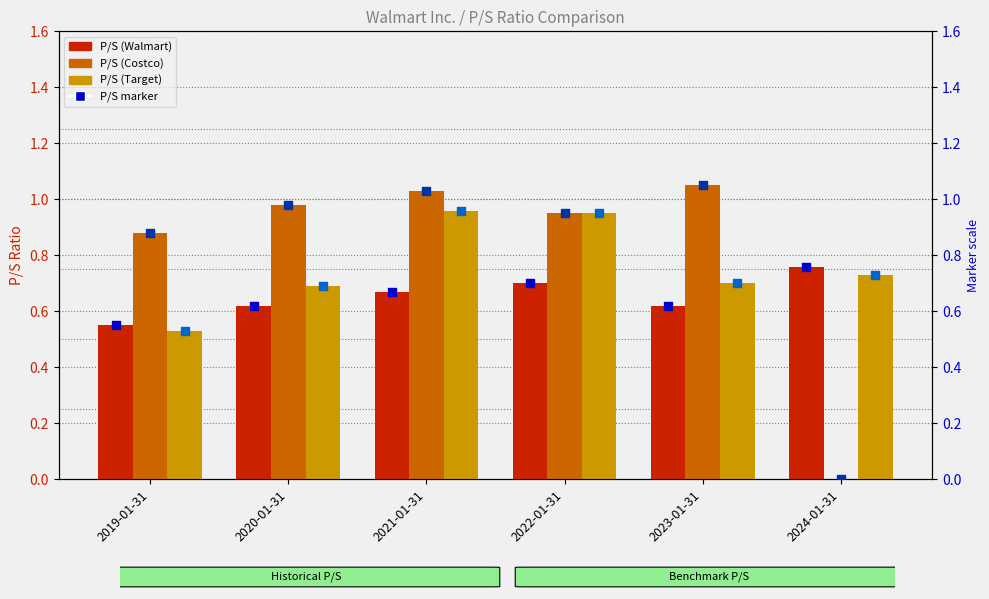

Is the value of P/S (Costco) at 2024-01-31 greater than the value of Costco marker at 2019-01-31?

No